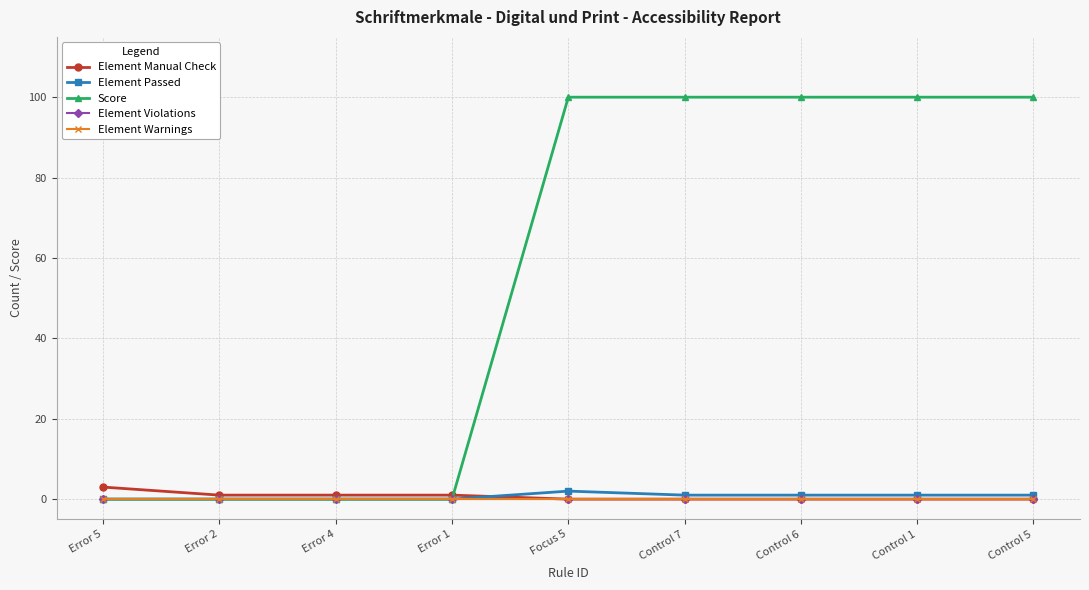

Does the chart display data point markers on the line(s)?

Yes